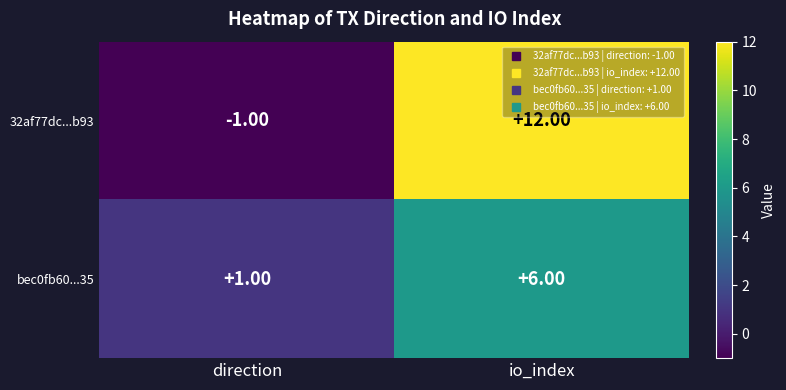

At which label is 32af77dc...b93 closest to 5?

direction